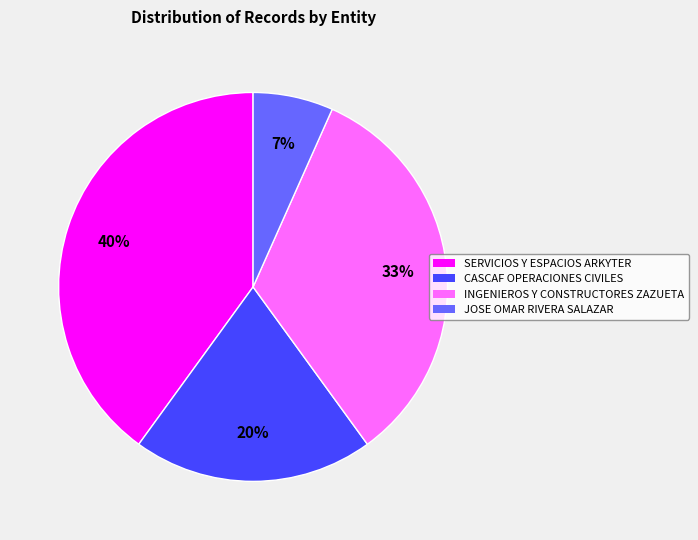

To the nearest percent, what portion does CASCAF OPERACIONES CIVILES represent?

20%